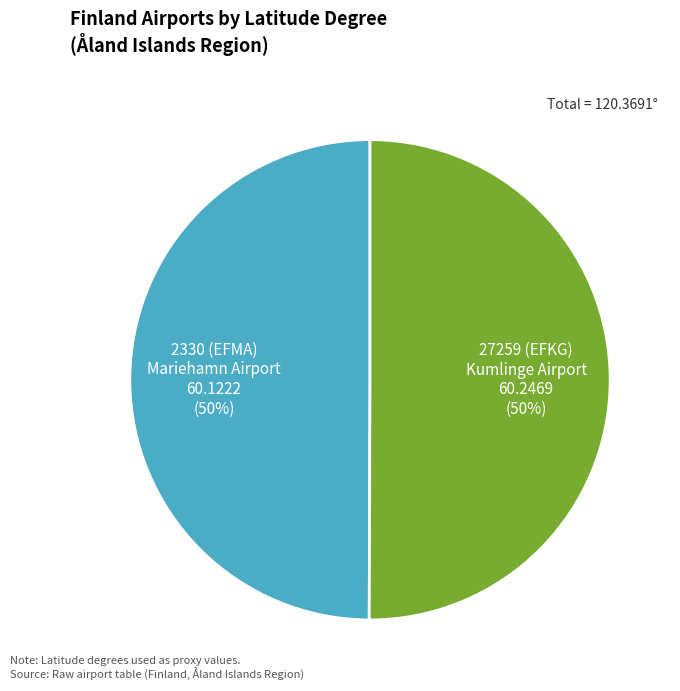

To the nearest percent, what is the average slice percentage?

50%